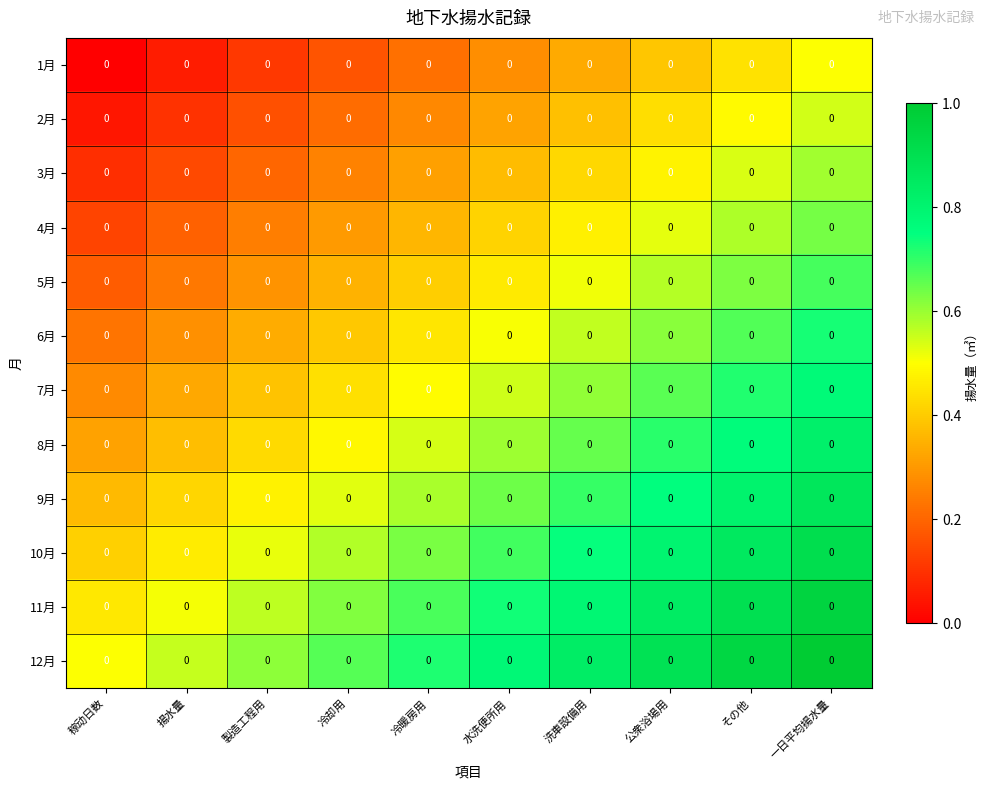

Rank the series at 製造工程用 from lowest to highest value.

1月, 2月, 3月, 4月, 5月, 6月, 7月, 8月, 9月, 10月, 11月, 12月